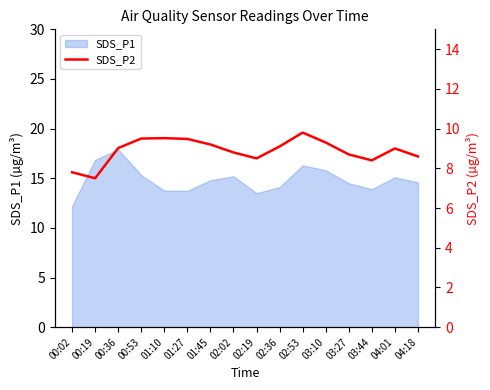

At which category does the data reach its first local valley?

00:19